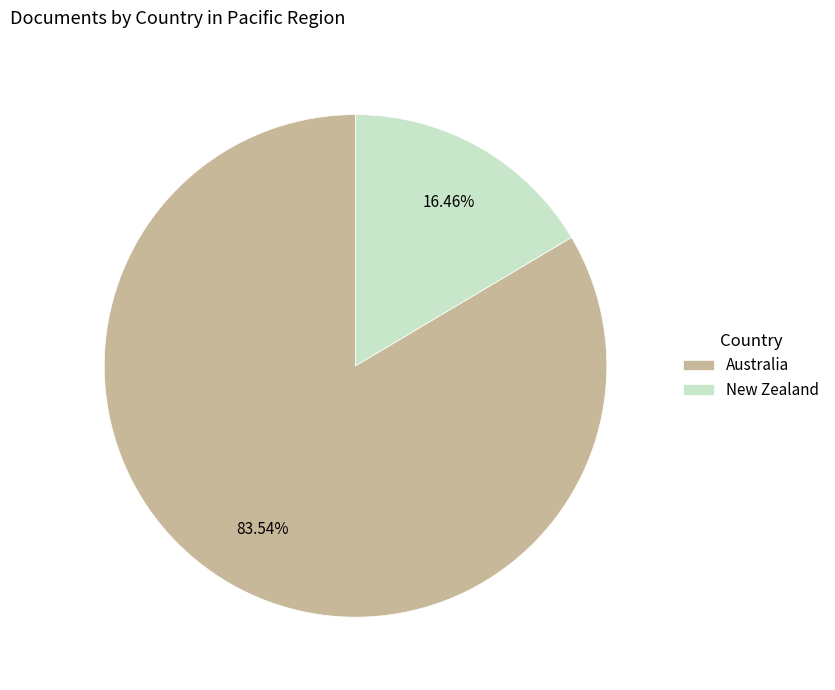

To the nearest percent, what is the difference between the largest and smallest slice percentages?

67%